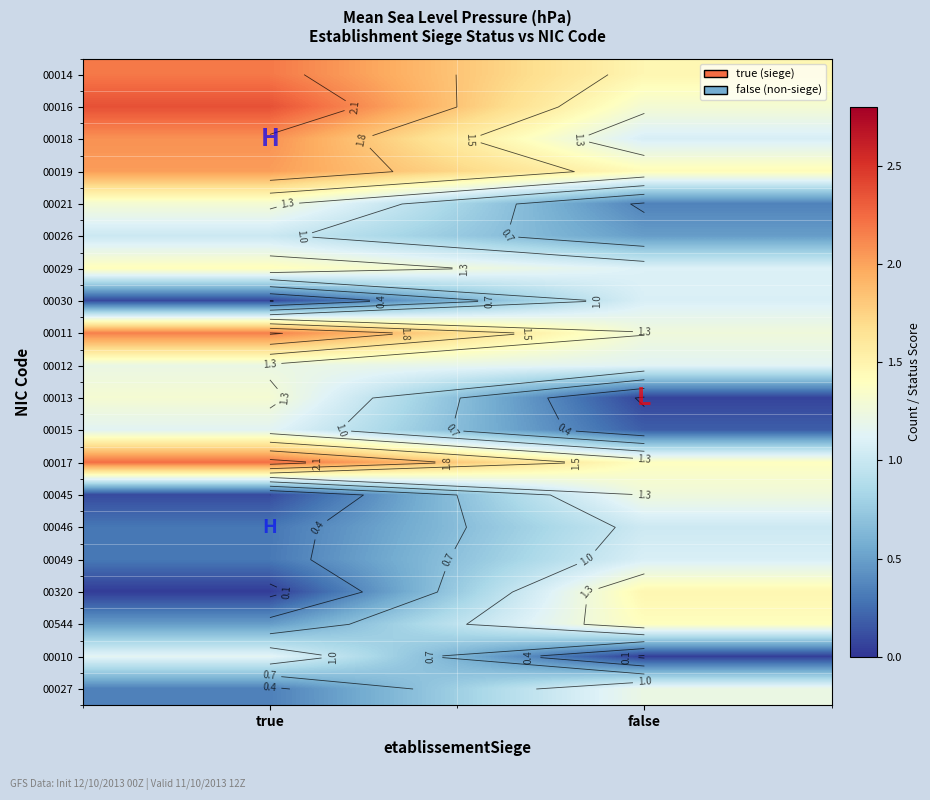

The value of 00045 at false is 1.3. True or false?

True